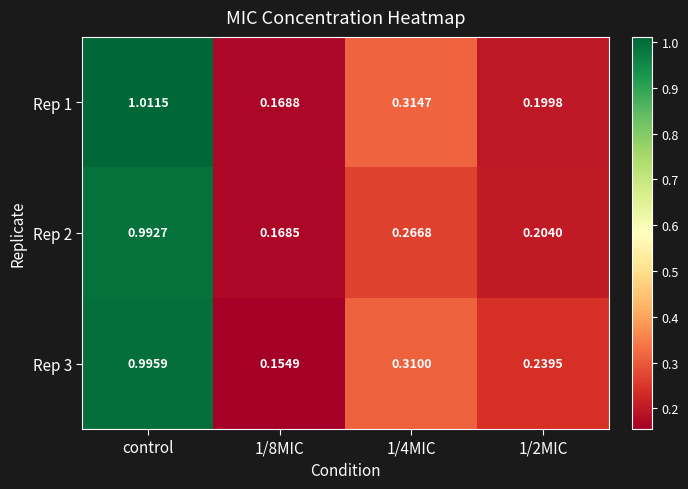

Is the value of Rep 1 at control greater than the value of Rep 2 at control?

Yes